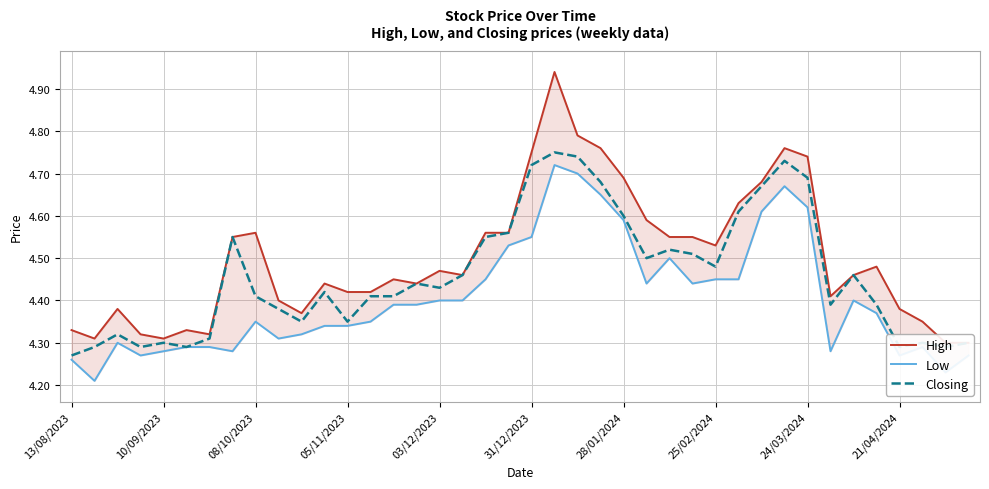

True or false: Closing has a value of 1.6 at 25/02/2024.

False